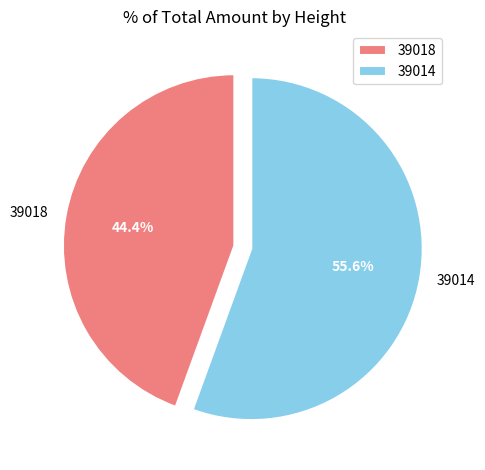

Between 39018 and 39014, which is larger?

39014